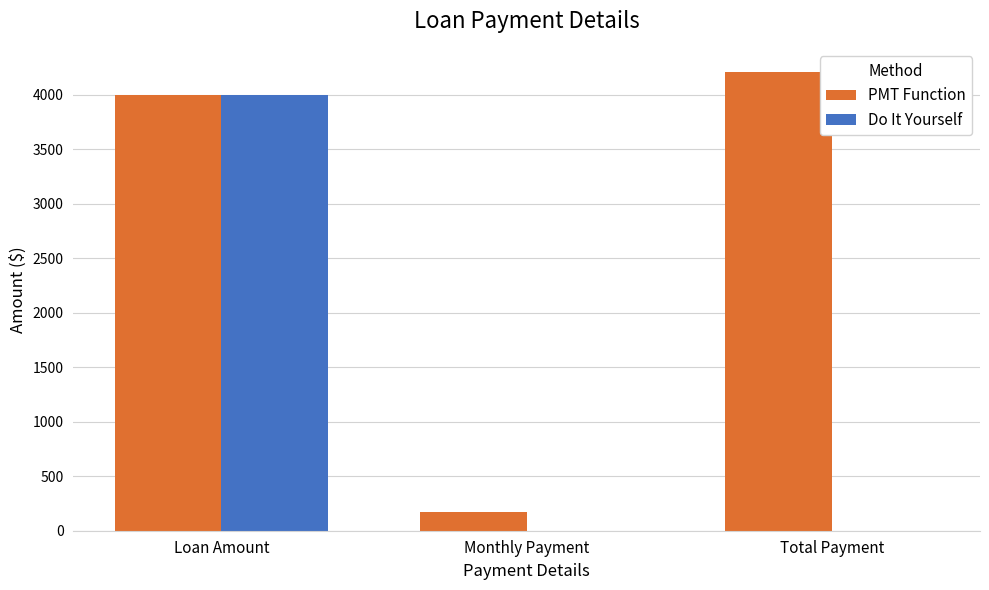

Which category has the highest value in the PMT Function series?

Total Payment